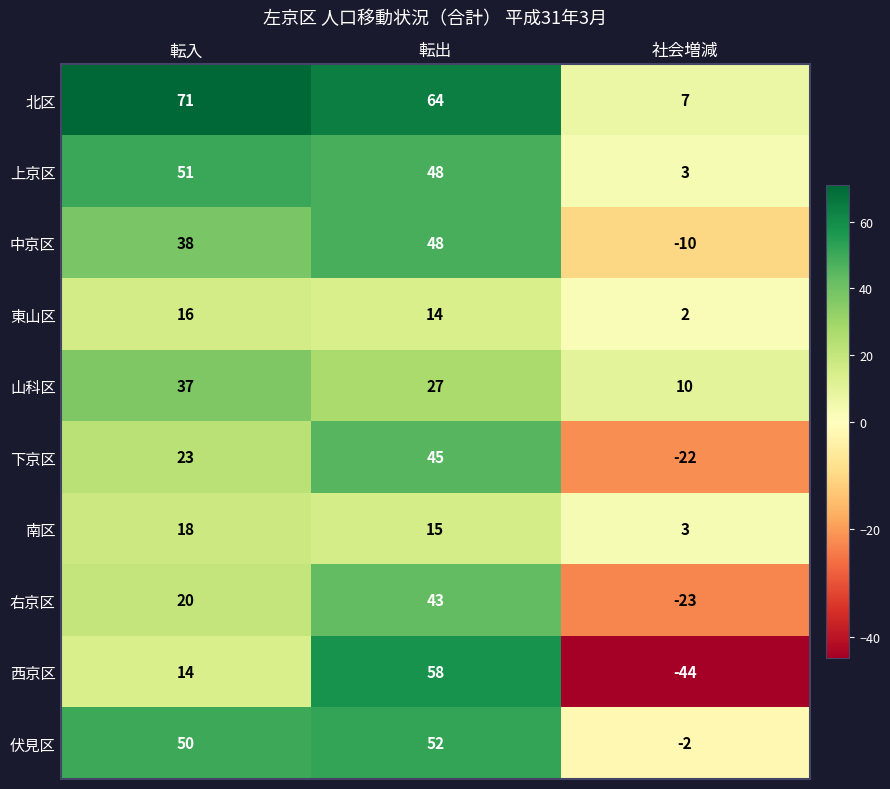

How many categories are shown in the chart?

3